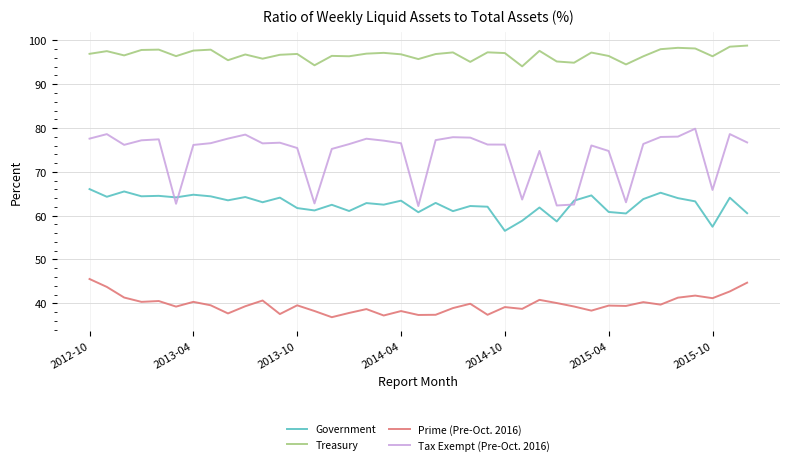

True or false: Government and Treasury cross at least once.

False